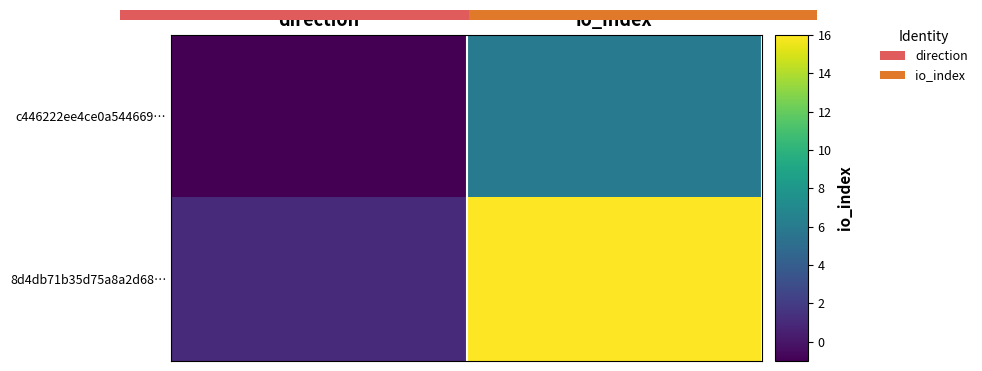

Read the c446222ee4ce0a544669… value at direction.

-1